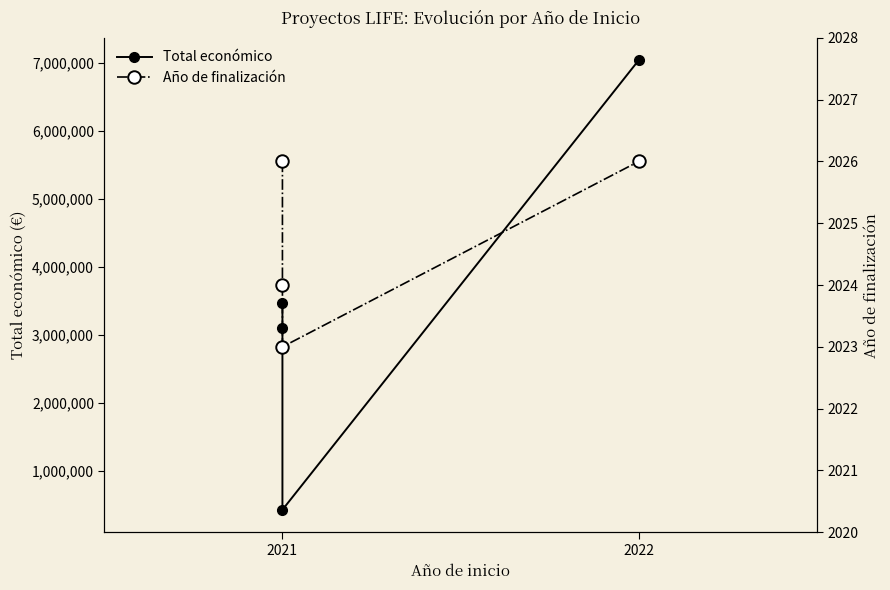

List the series in order of their peak value, highest first.

Total económico, Año de finalización